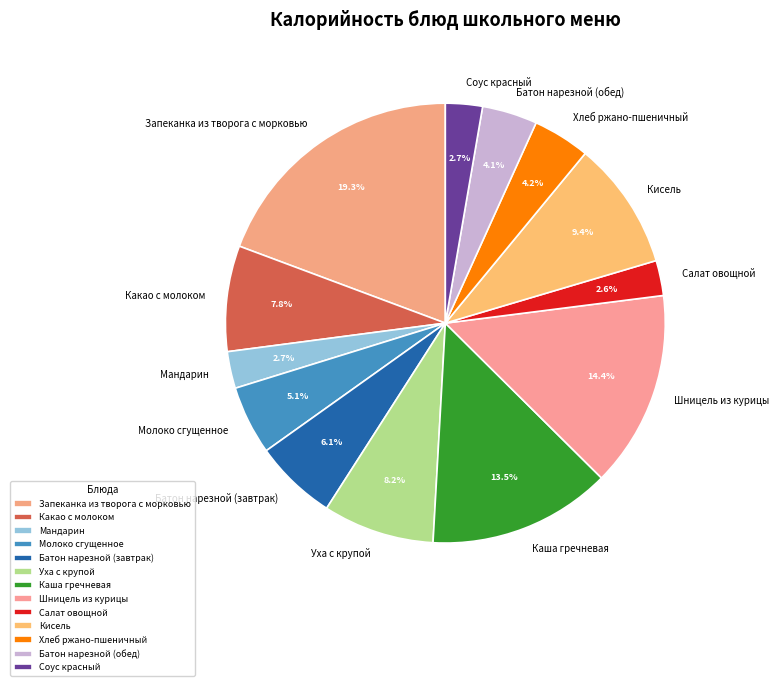

Is there a majority slice in this chart?

No